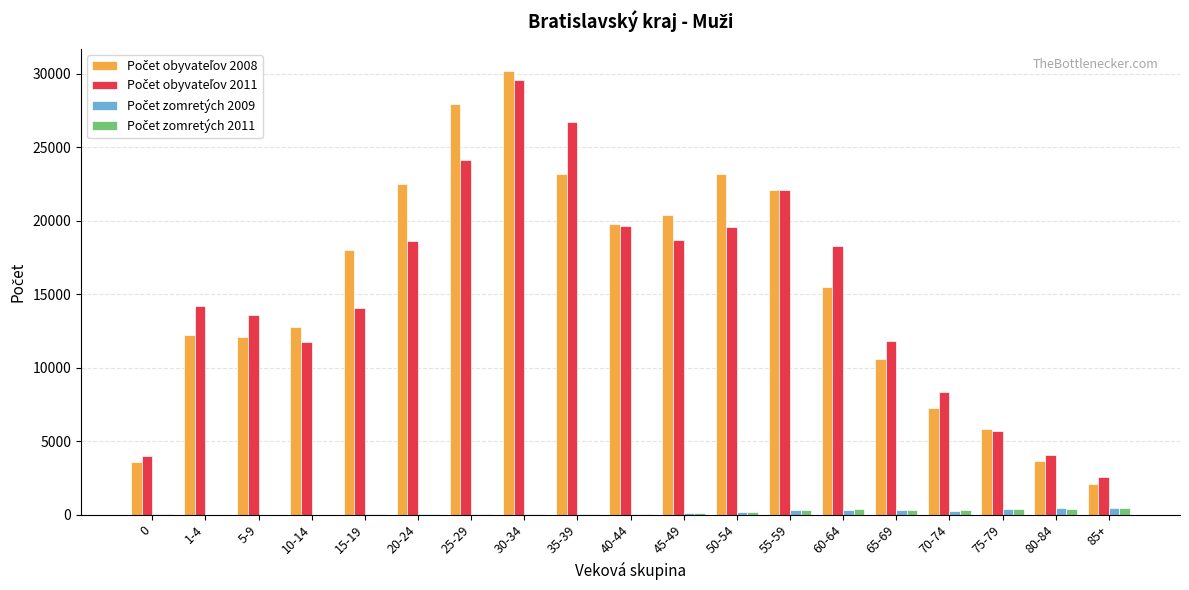

What is the greatest value displayed?

30191